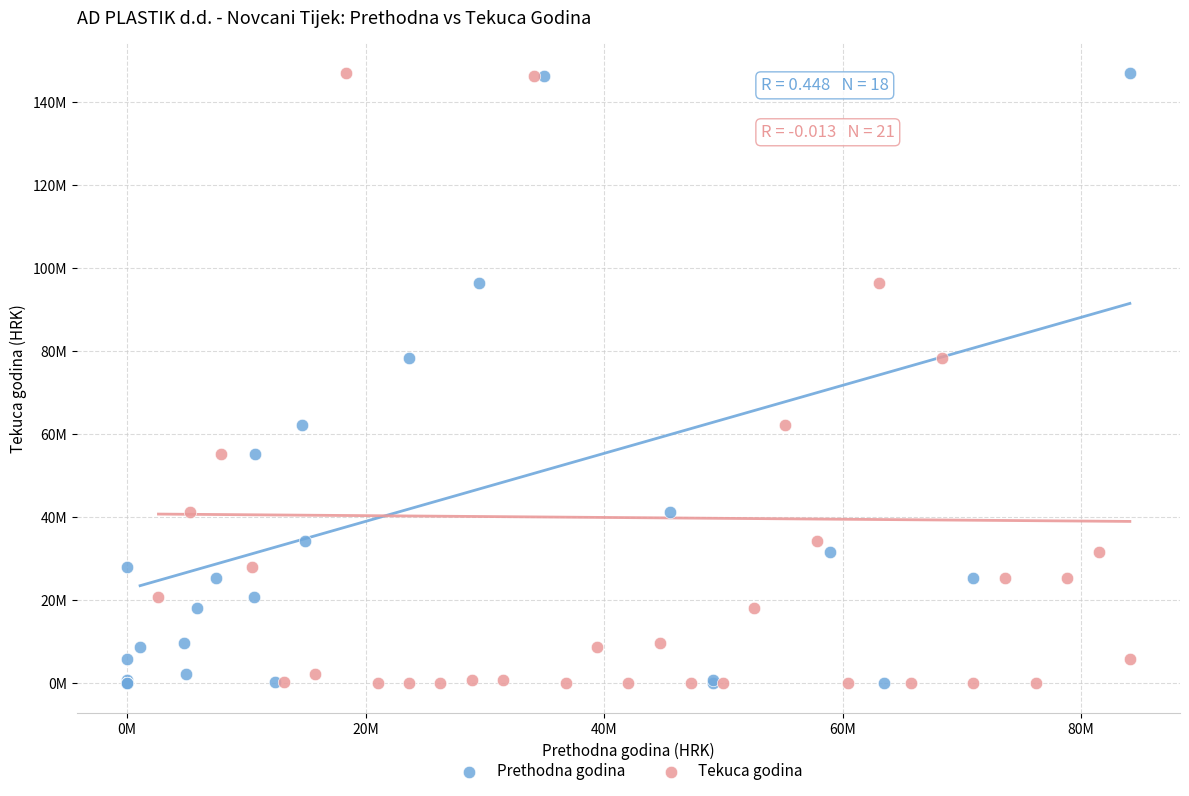

What are all the series names shown in the legend?

Prethodna godina, Tekuca godina